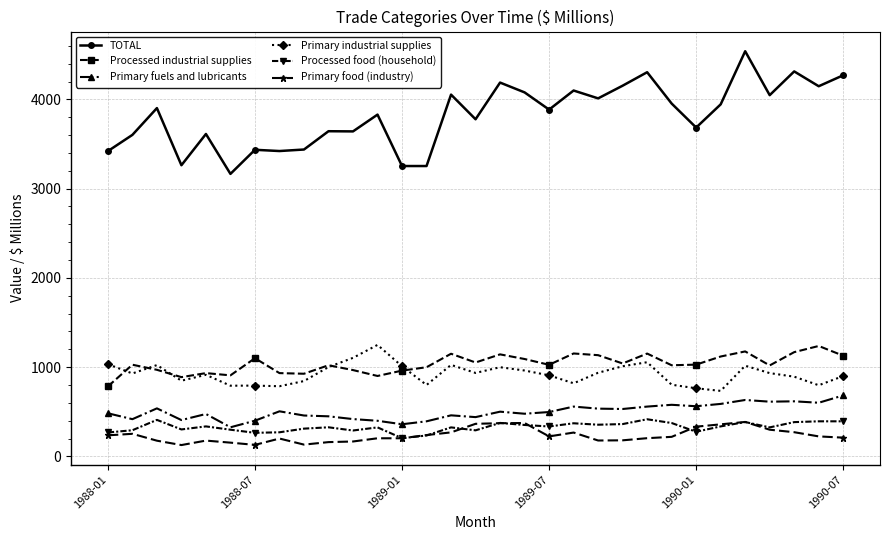

What is the highest value of the Processed food (household) series?

416